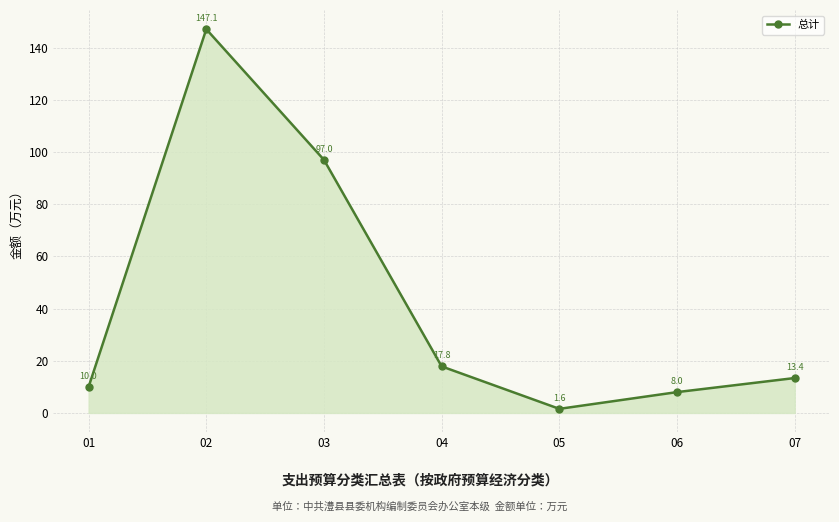

Reading right to left, list all the values displayed in this chart.

13.4	8.0	1.6	17.8	97.0	147.1	10.0